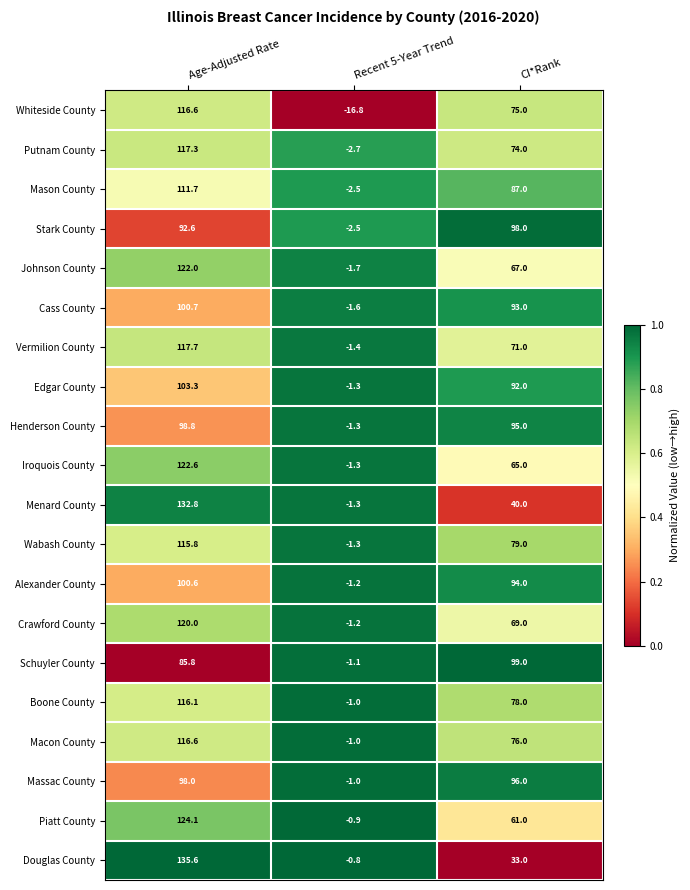

What is the sum of all Douglas County values?

167.8